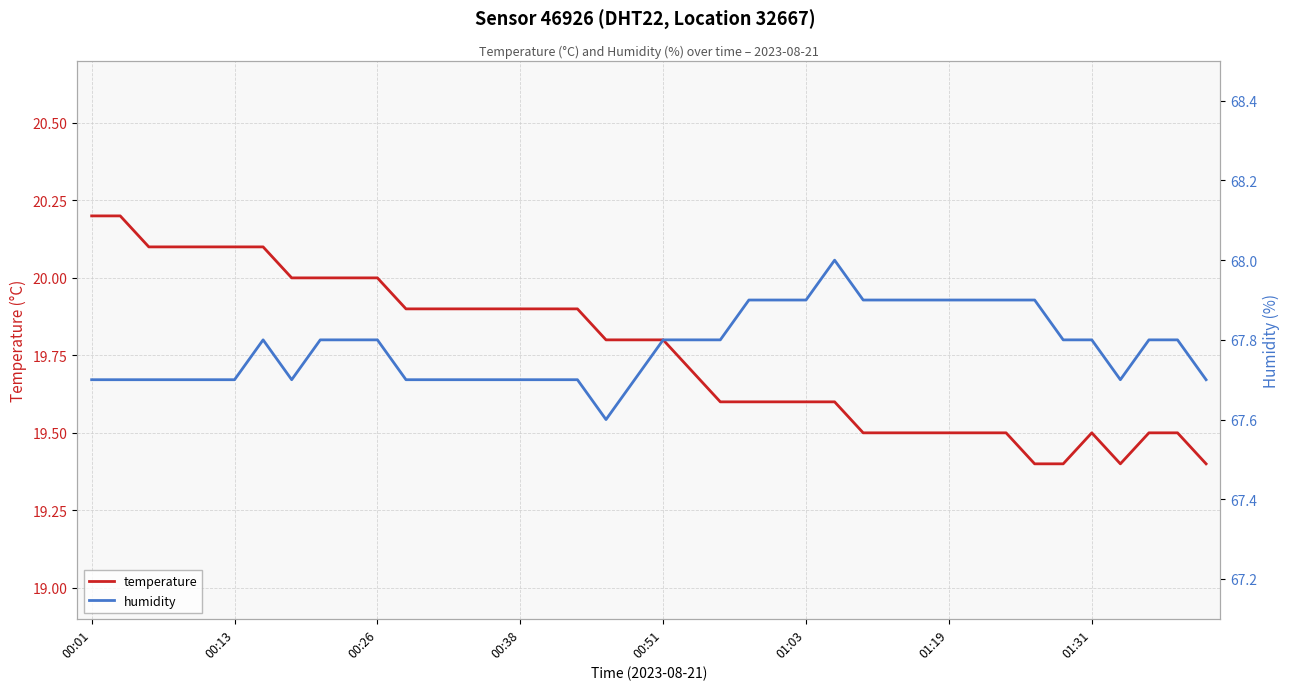

At which category is the sum across all series the highest?

00:01